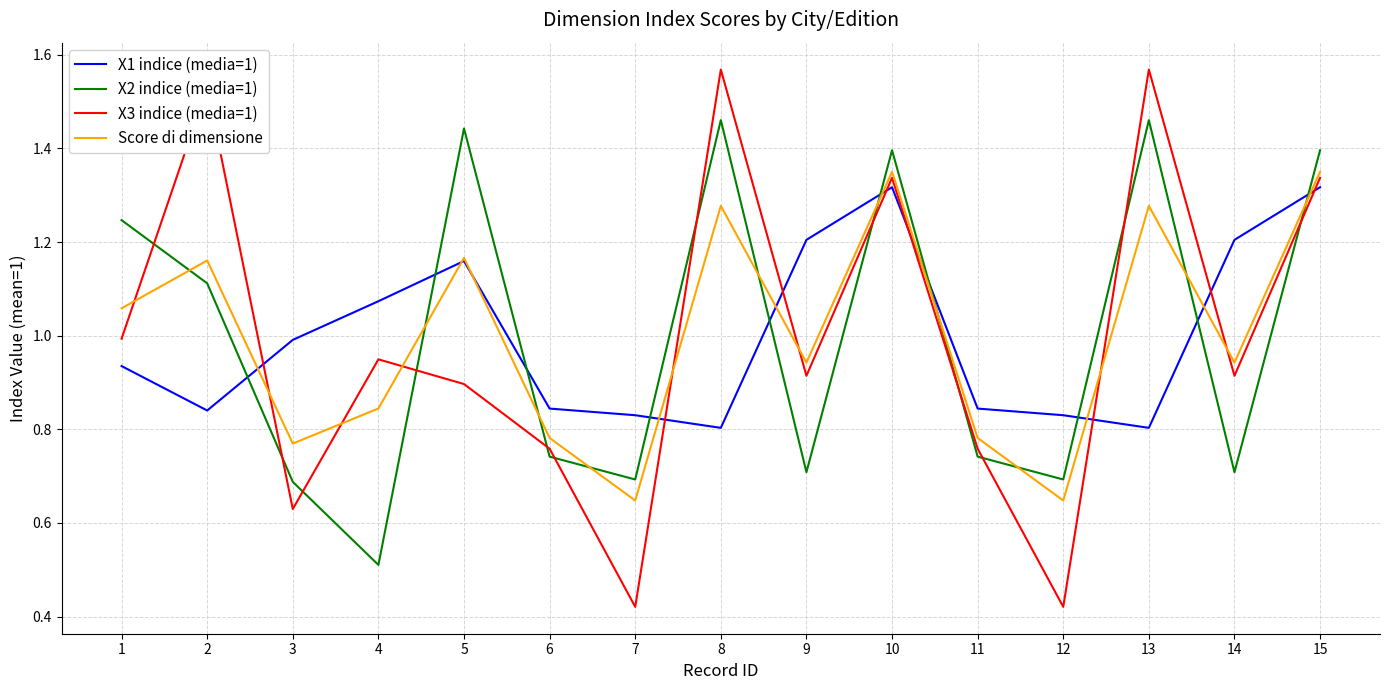

Rank the series at 13 from highest to lowest value.

X3 indice (media=1), X2 indice (media=1), Score di dimensione, X1 indice (media=1)